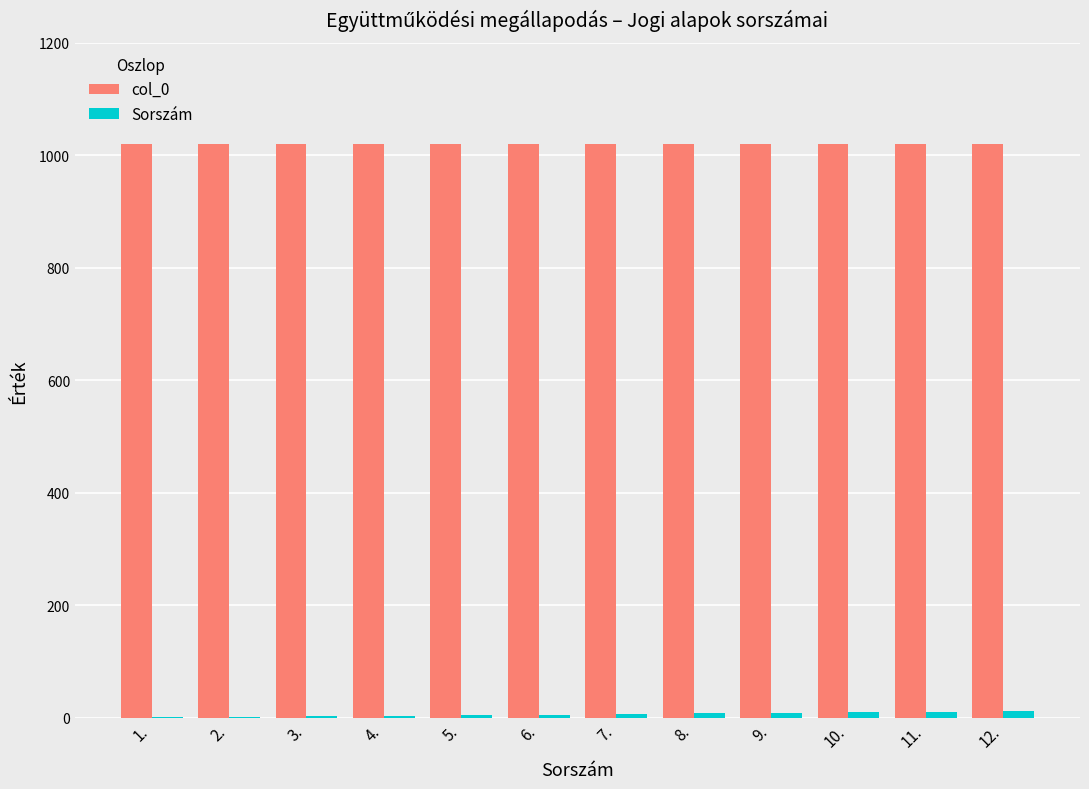

What is the greatest value displayed?

1020